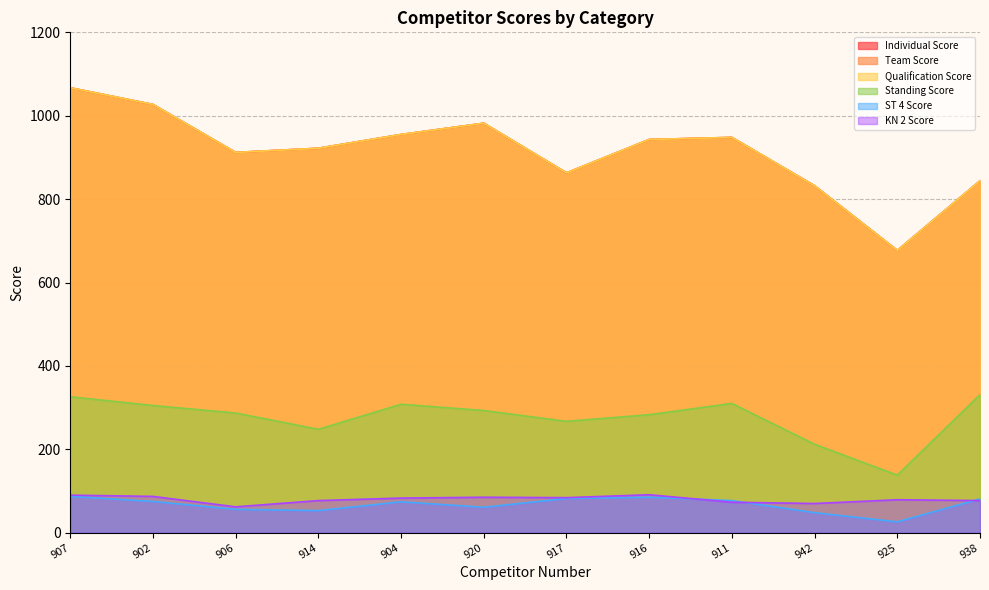

Where is the first local minimum for KN 2 Score?

906